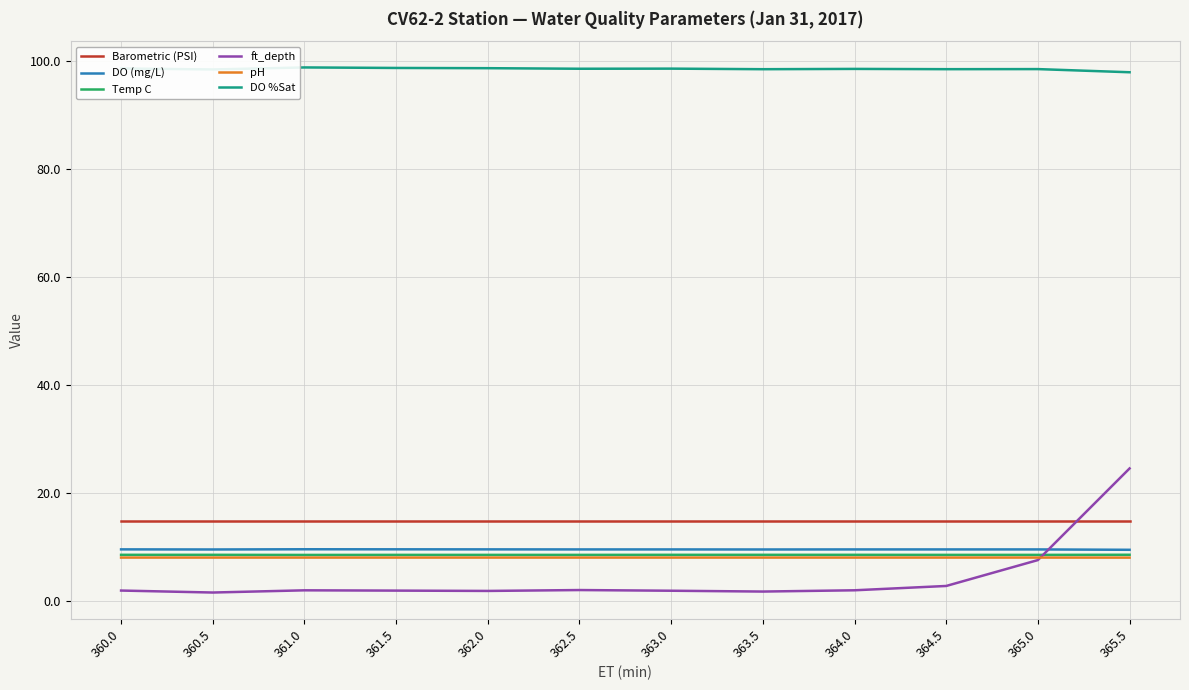

True or false: DO (mg/L) and DO %Sat intersect in this chart.

False